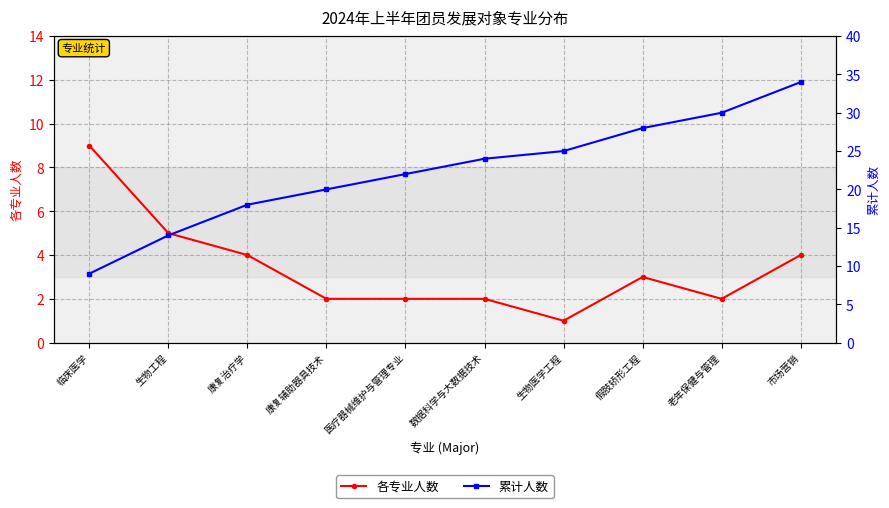

Is it true that 累计人数 equals 25 at 生物医学工程?

True